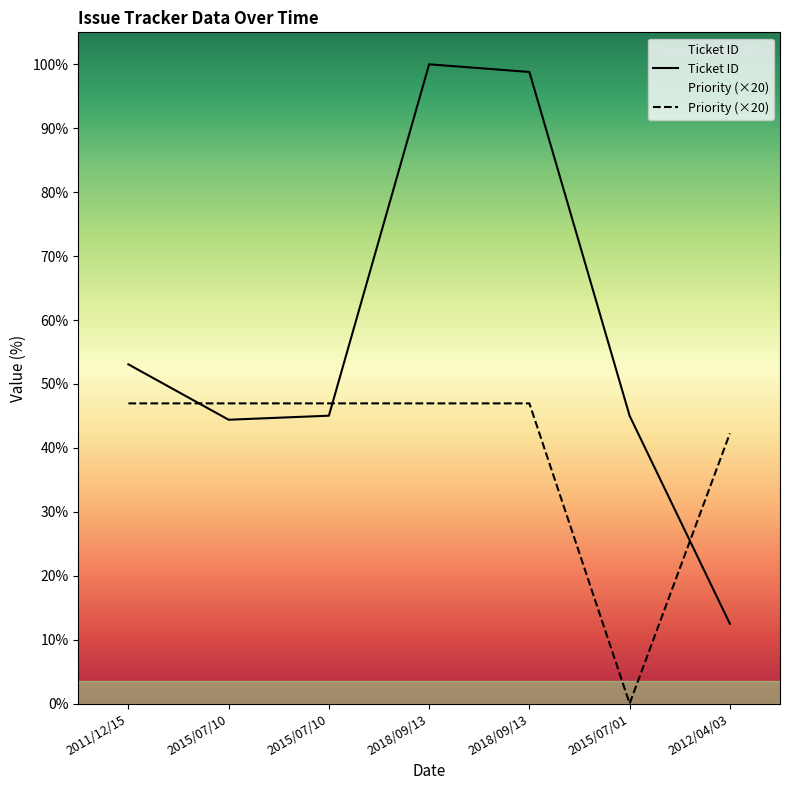

Is this an area chart (filled region under the line)?

No